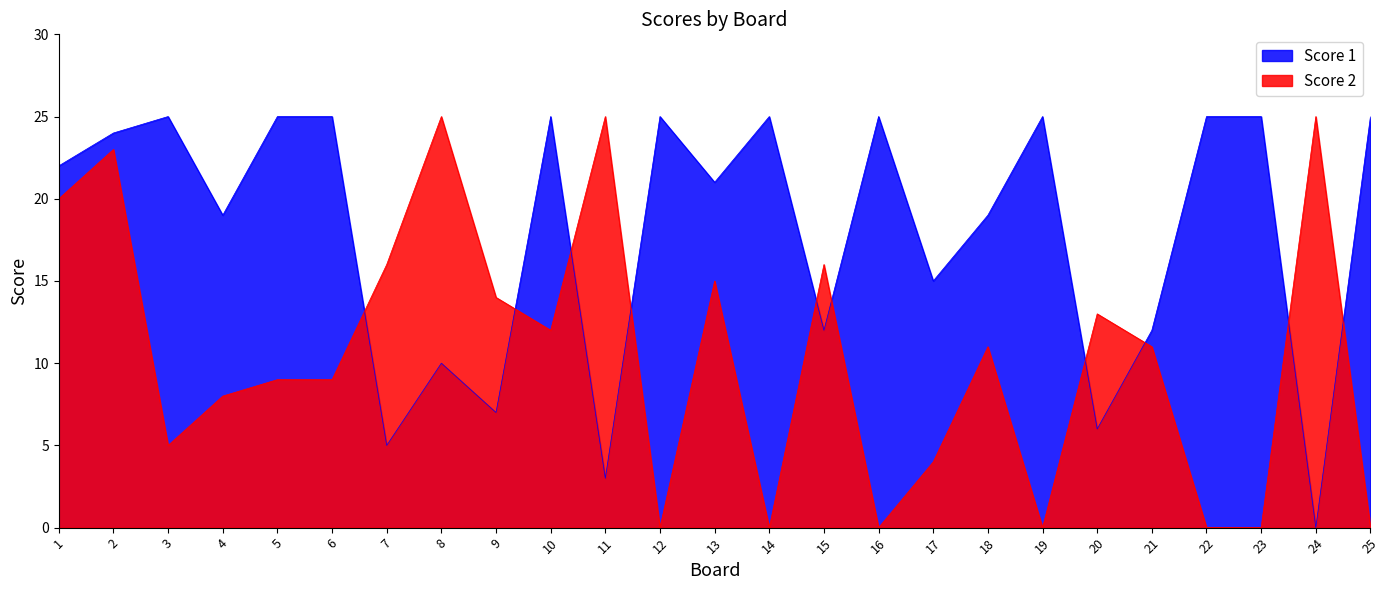

How many positive values does the Score 2 series have?

18